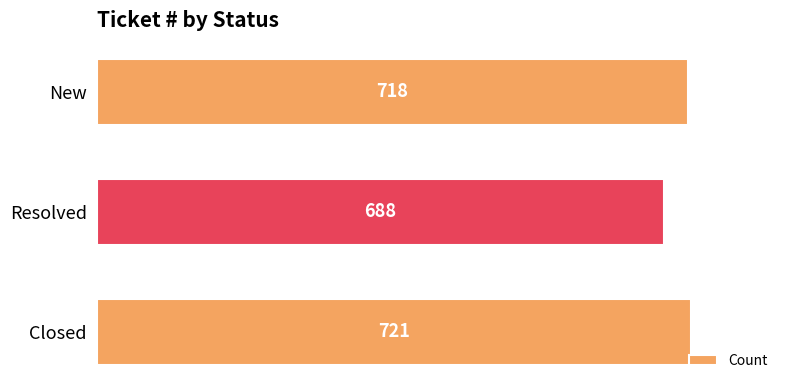

How many bars are there in total?

3